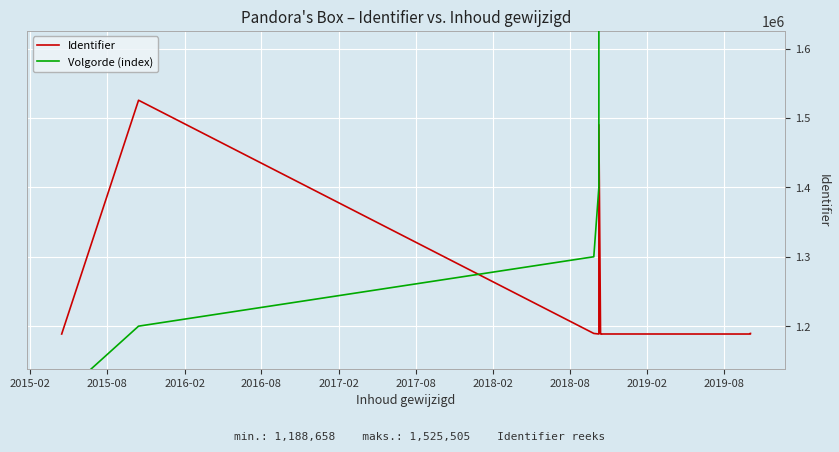

True or false: Identifier has more than 1 interior local peaks.

True